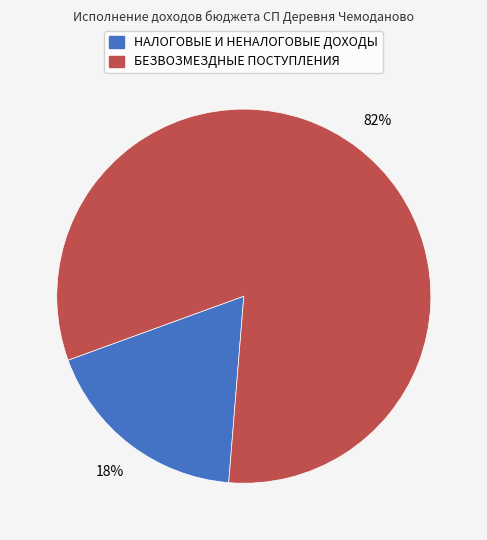

What percentage is the БЕЗВОЗМЕЗДНЫЕ ПОСТУПЛЕНИЯ slice, to the nearest percent?

82%